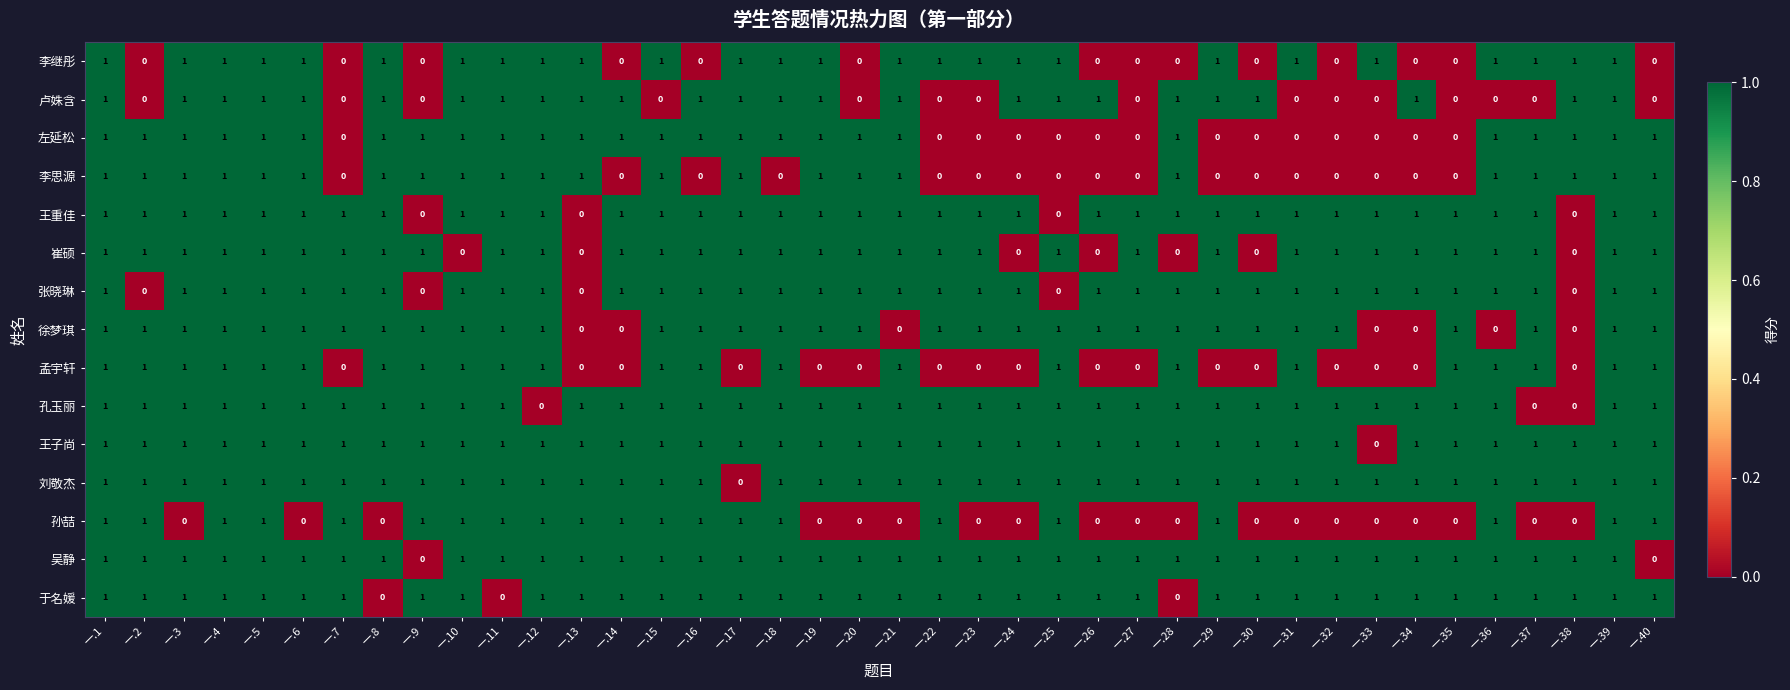

How many distinct data groups are displayed?

15